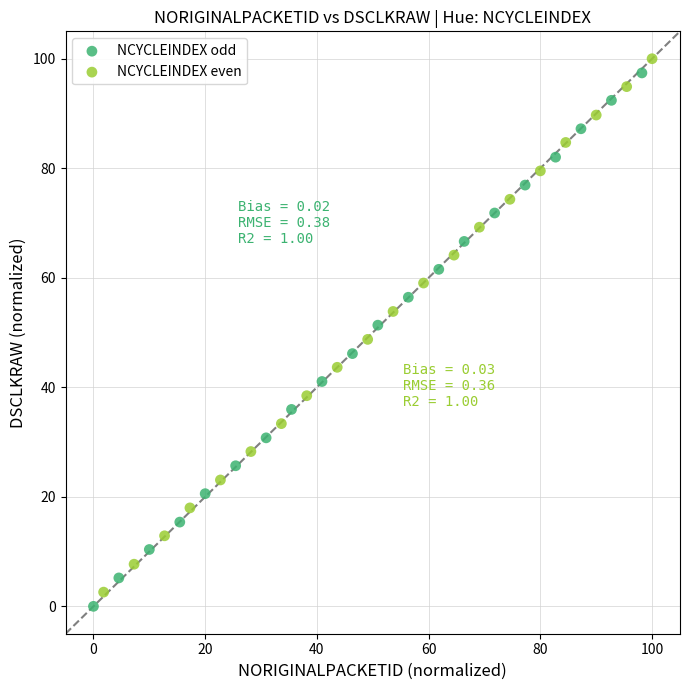

Which series has the largest Y range (max minus min)?

NCYCLEINDEX even